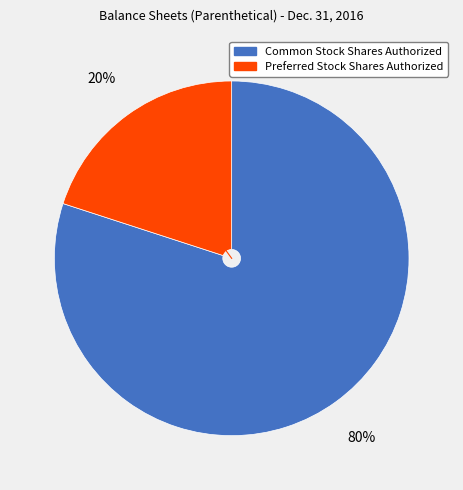

True or false: Preferred Stock Shares Authorized accounts for 15% of the total.

False